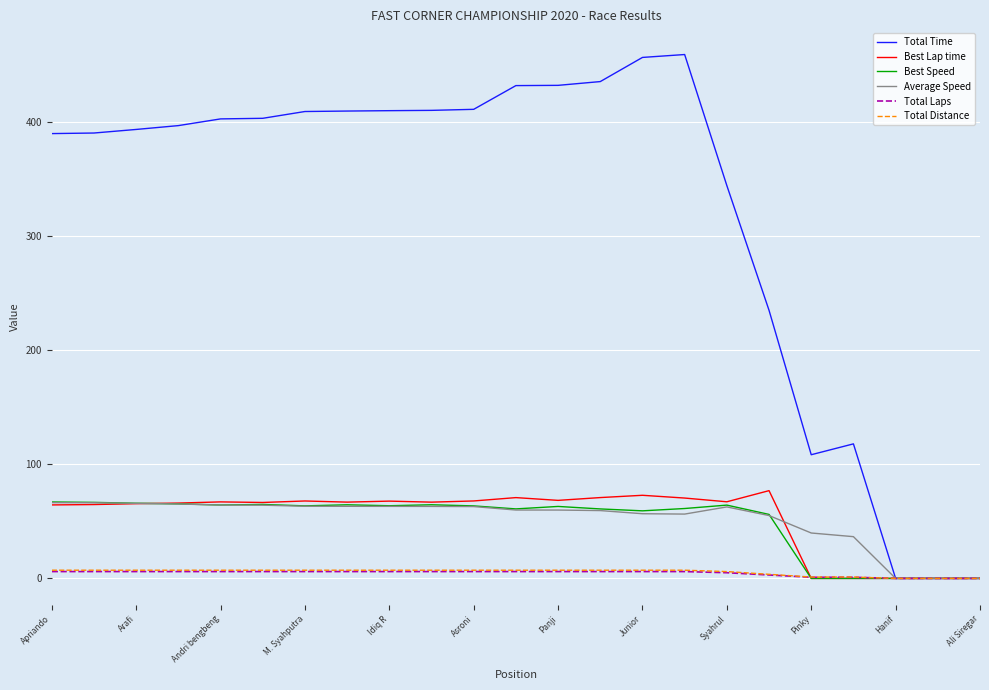

What is the maximum value shown in the chart?

459.4